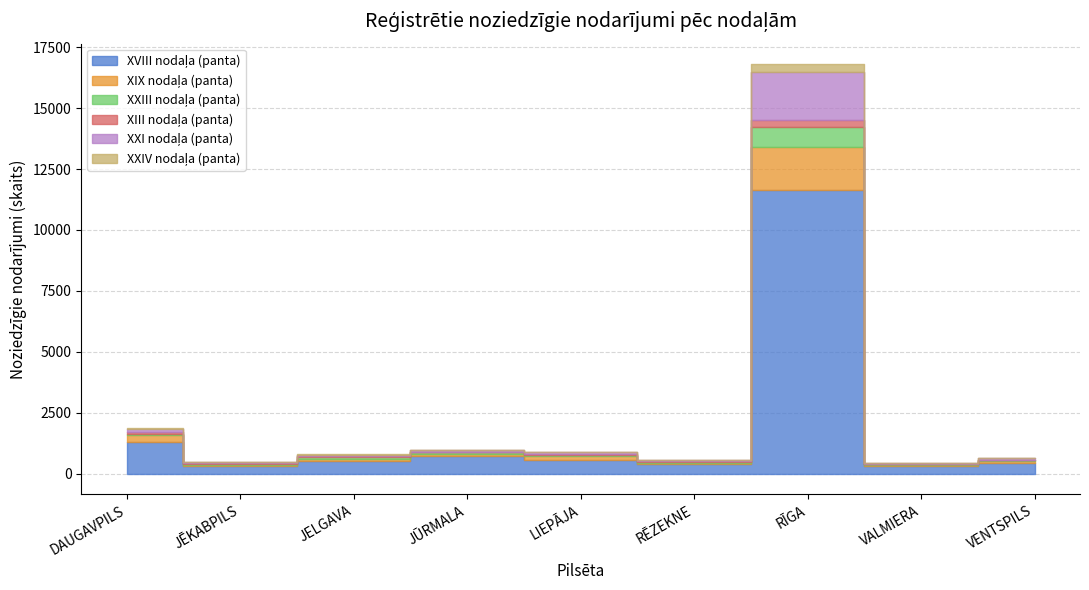

Where is the first local maximum for XVIII nodaļa (panta)?

JŪRMALA